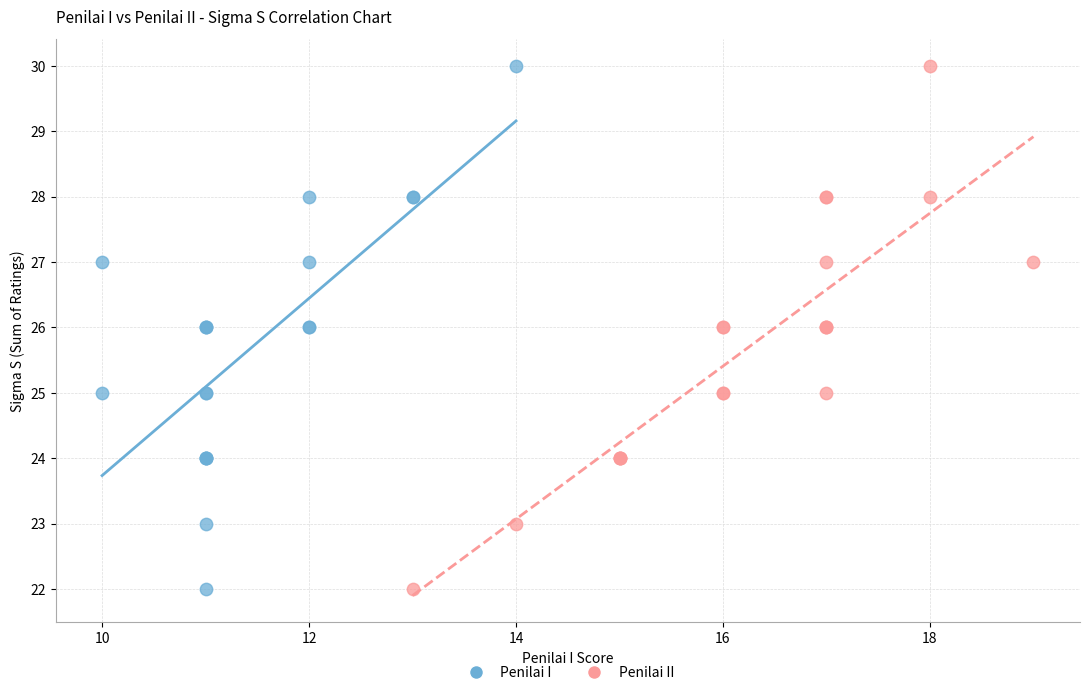

What are all the series names shown in the legend?

Penilai I, Penilai II